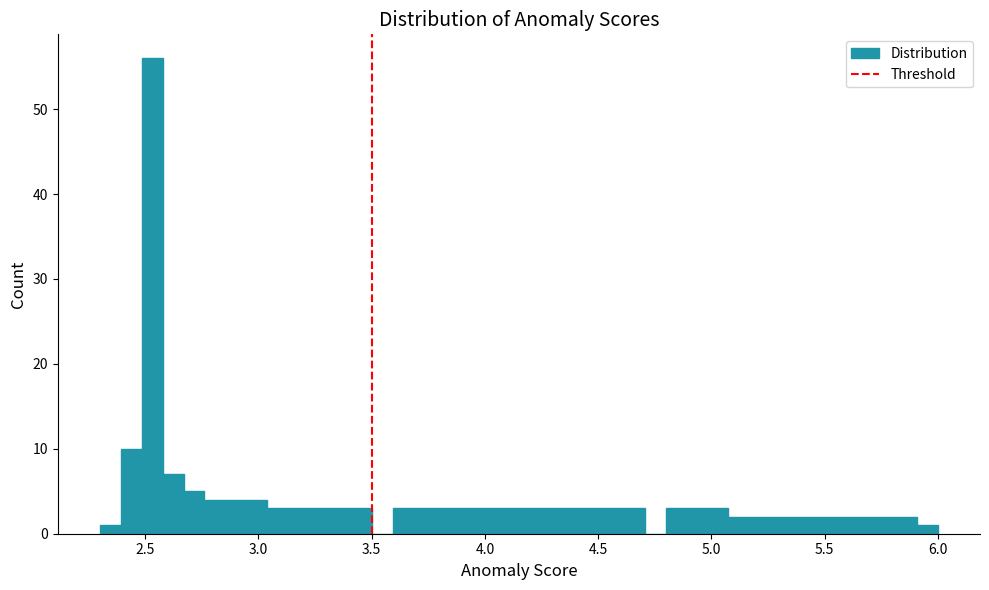

Around what value on the x-axis is the tallest bar? Give the approximate position of its centre, as read against the axis.

2.55